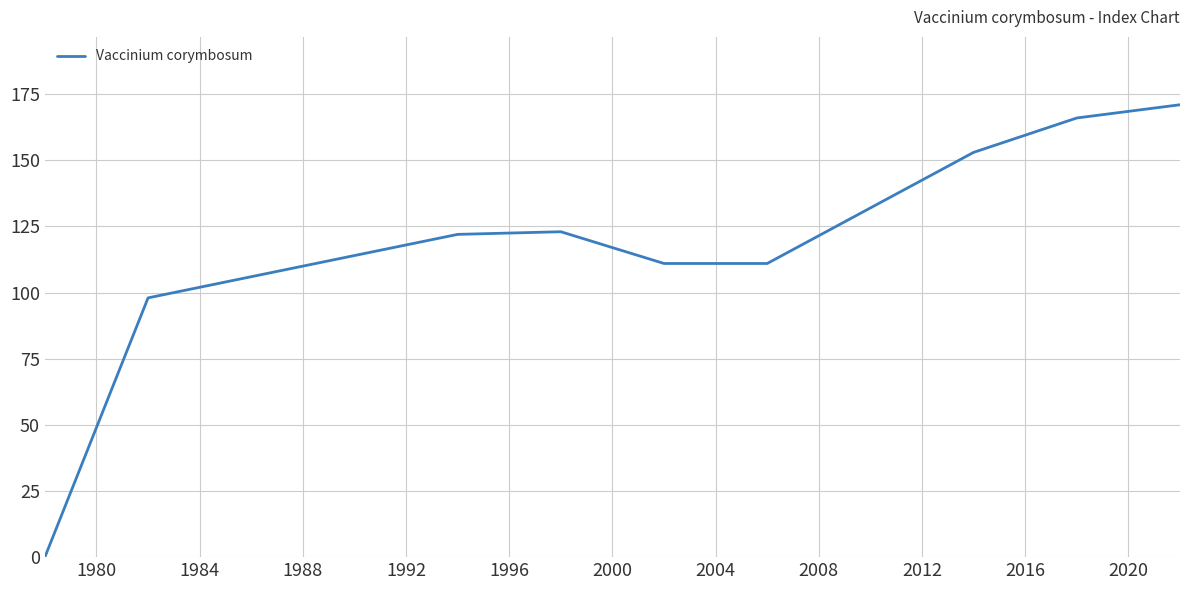

How many positive values are there?

11